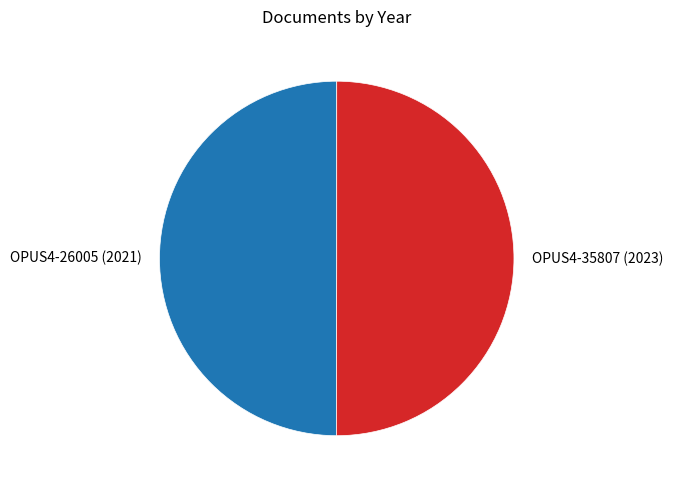

Approximately how many times larger is the value at OPUS4-35807 (2023) compared to OPUS4-26005 (2021)?

1.0